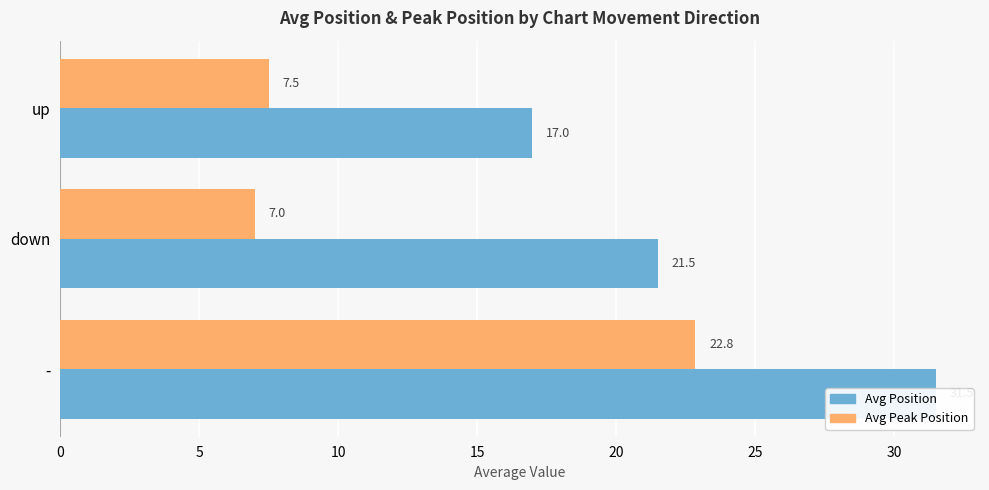

The value of Avg Position at up is 4.7. True or false?

False